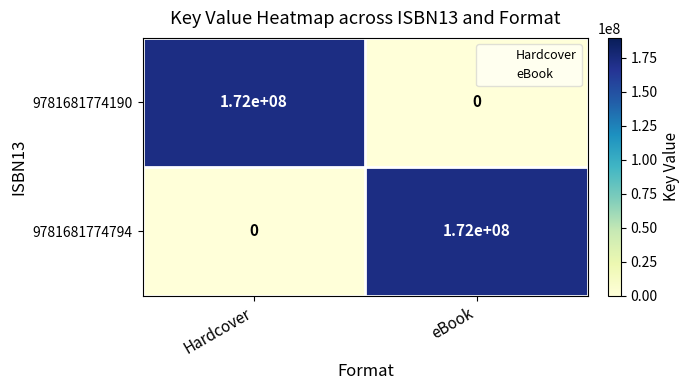

What is the total value across all series at Hardcover?

172000000